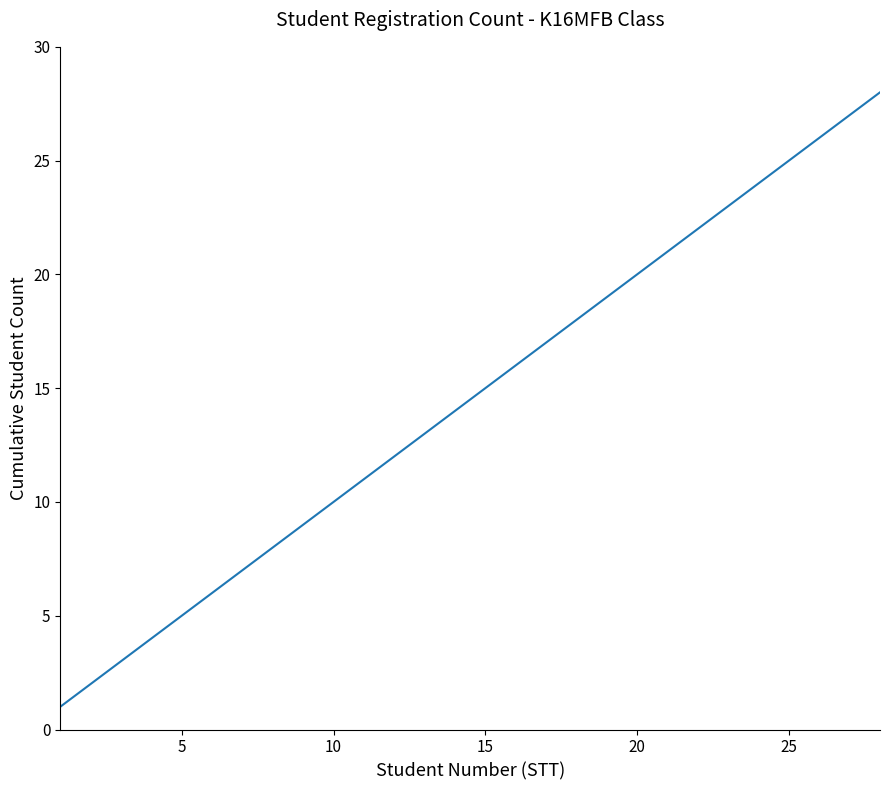

What is the smallest value displayed?

1